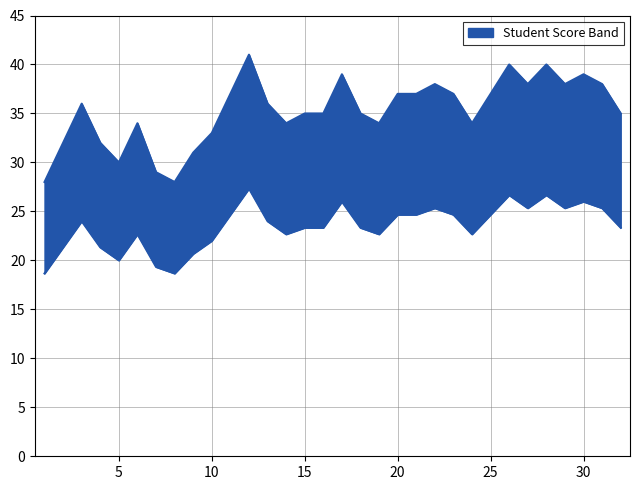

At which label does PROMEDIO first exceed 24?

11